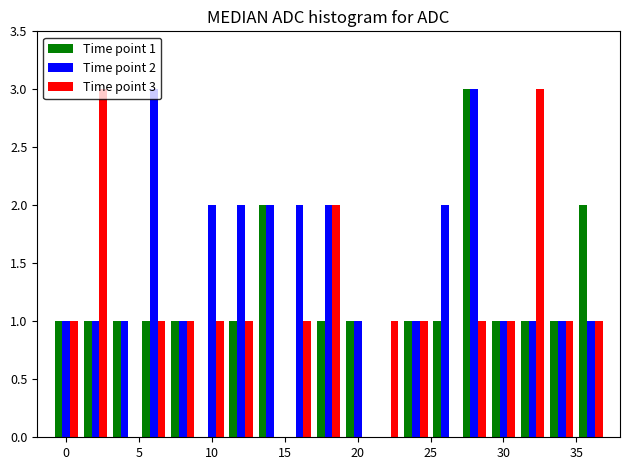

Reading left to right, transcribe all the data shown in this chart.

Time point 1: 1	1	1	1	1	0	1	2	0	1	1	0	1	1	3	1	1	1	2
Time point 2: 1	1	1	3	1	2	2	2	2	2	1	0	1	2	3	1	1	1	1
Time point 3: 1	3	0	1	1	1	1	0	1	2	0	1	1	0	1	1	3	1	1